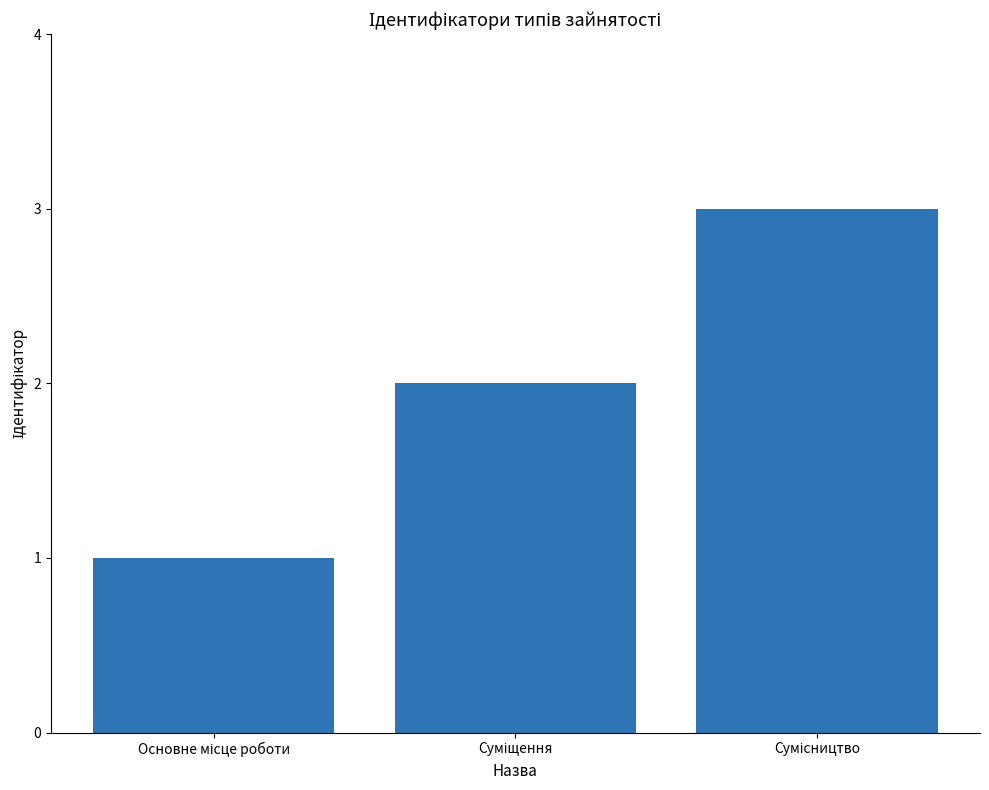

What is the greatest value displayed?

3